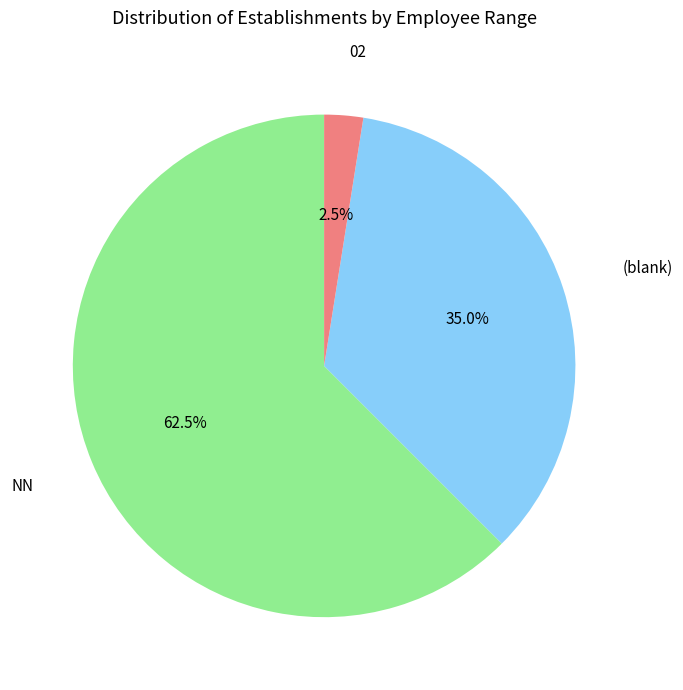

Rank the categories by value from highest to lowest.

NN, (blank), 02